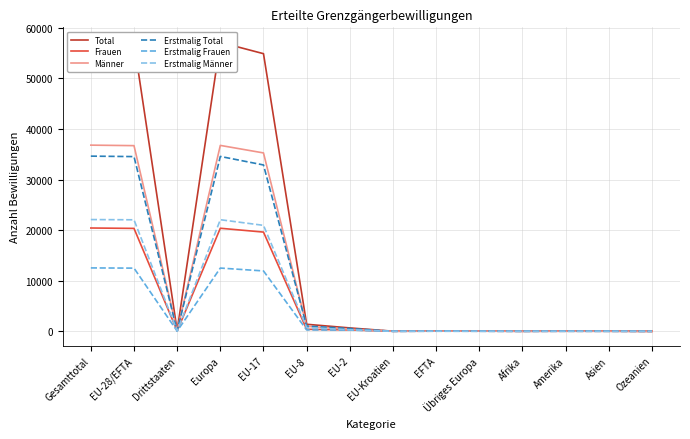

Reading right to left, list all the values displayed in this chart.

Total: 4	32	48	19	75	71	27	674	1396	54878	57121	178	57046	57224
Frauen: 2	20	20	7	28	36	9	279	405	19616	20373	77	20345	20422
Männer: 2	12	28	12	47	35	18	395	991	35262	36748	101	36701	36802
Erstmalig Total: 2	19	27	11	31	48	11	560	1035	32883	34568	90	34537	34627
Erstmalig Frauen: 1	11	15	2	14	26	3	244	282	11937	12506	43	12492	12535
Erstmalig Männer: 1	8	12	9	17	22	8	316	753	20946	22062	47	22045	22092